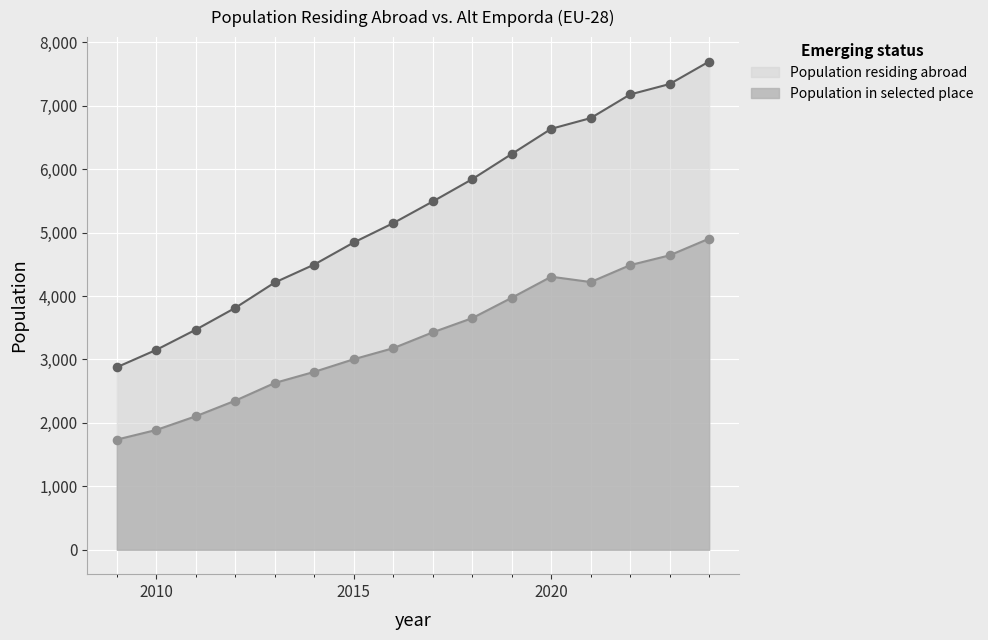

What are all the series names shown in the legend?

Population residing abroad, Population in selected place